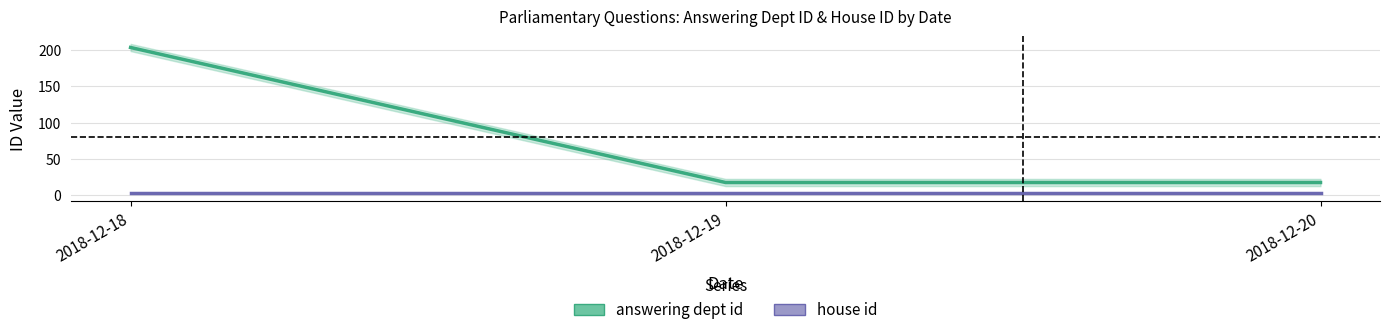

Reading left to right, extract all data points from this chart.

answering dept id: 2018-12-18=204	2018-12-19=17	2018-12-20=17
house id: 2018-12-18=2	2018-12-19=2	2018-12-20=2